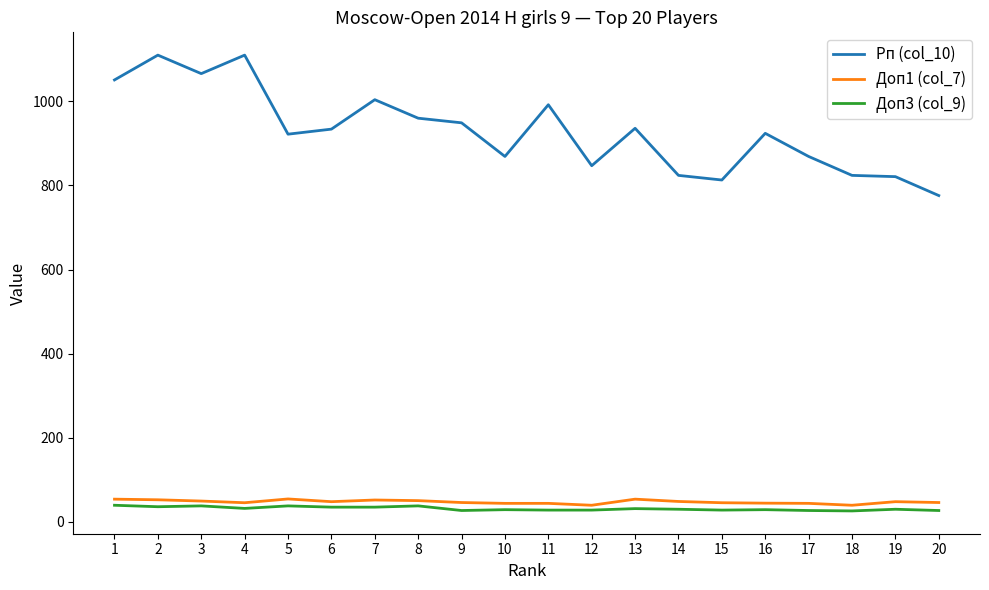

What is the minimum value for Рп (col_10)?

776.0